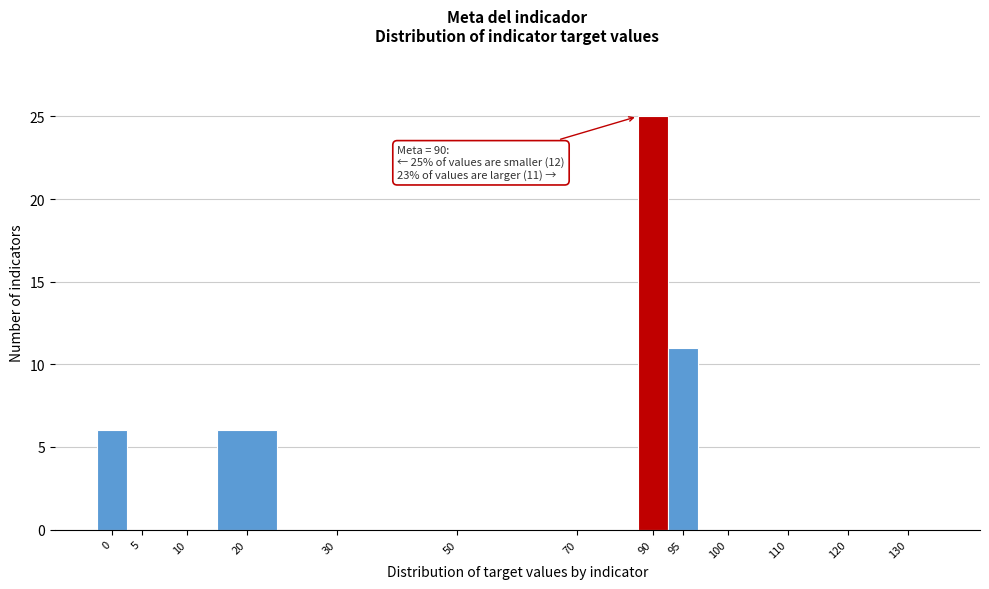

Reading right to left, what are all the values shown in this chart?

130=0	120=0	110=0	100=0	95=11	90=25	70=0	50=0	30=0	20=6	10=0	5=0	0=6